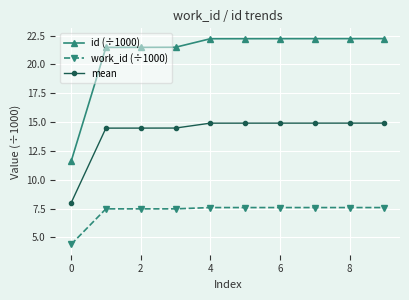

True or false: mean and work_id (÷1000) cross at least once.

False